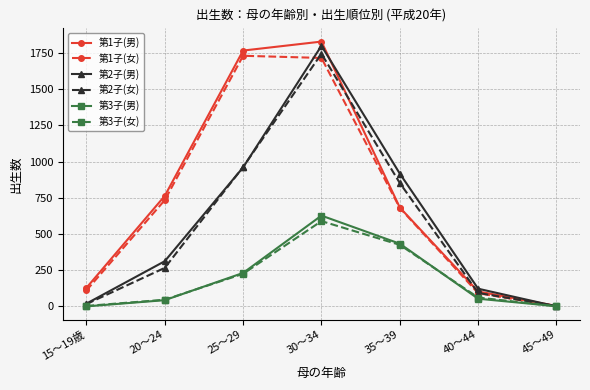

How many lines are shown in the chart?

6